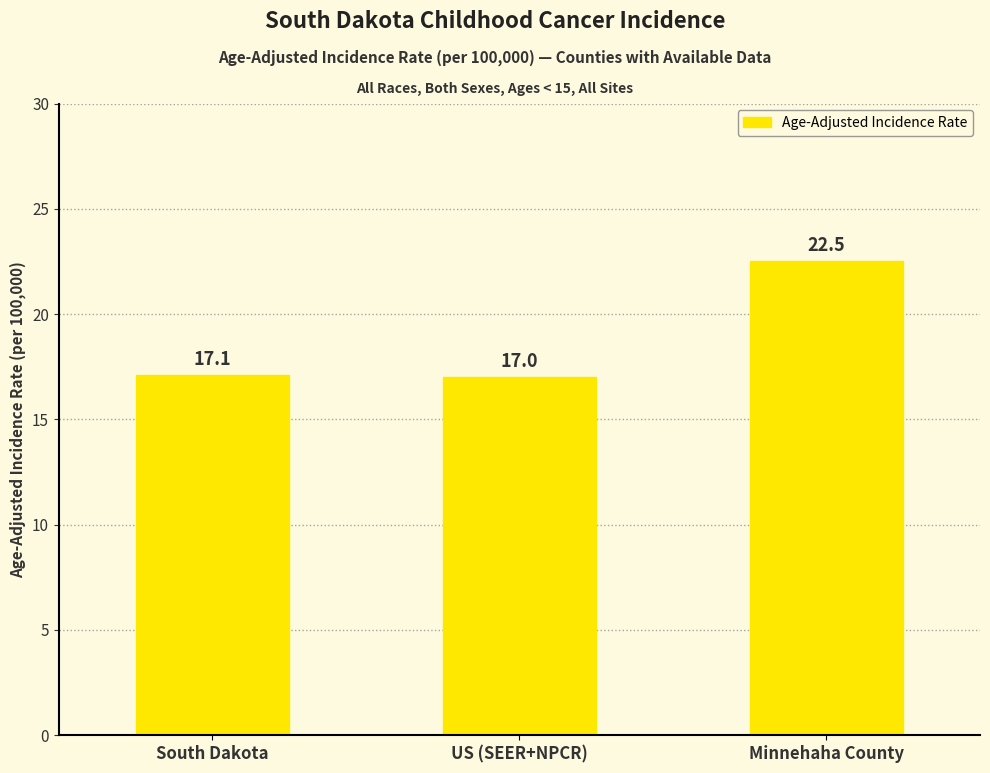

Which has a higher value, South Dakota or US (SEER+NPCR)?

South Dakota